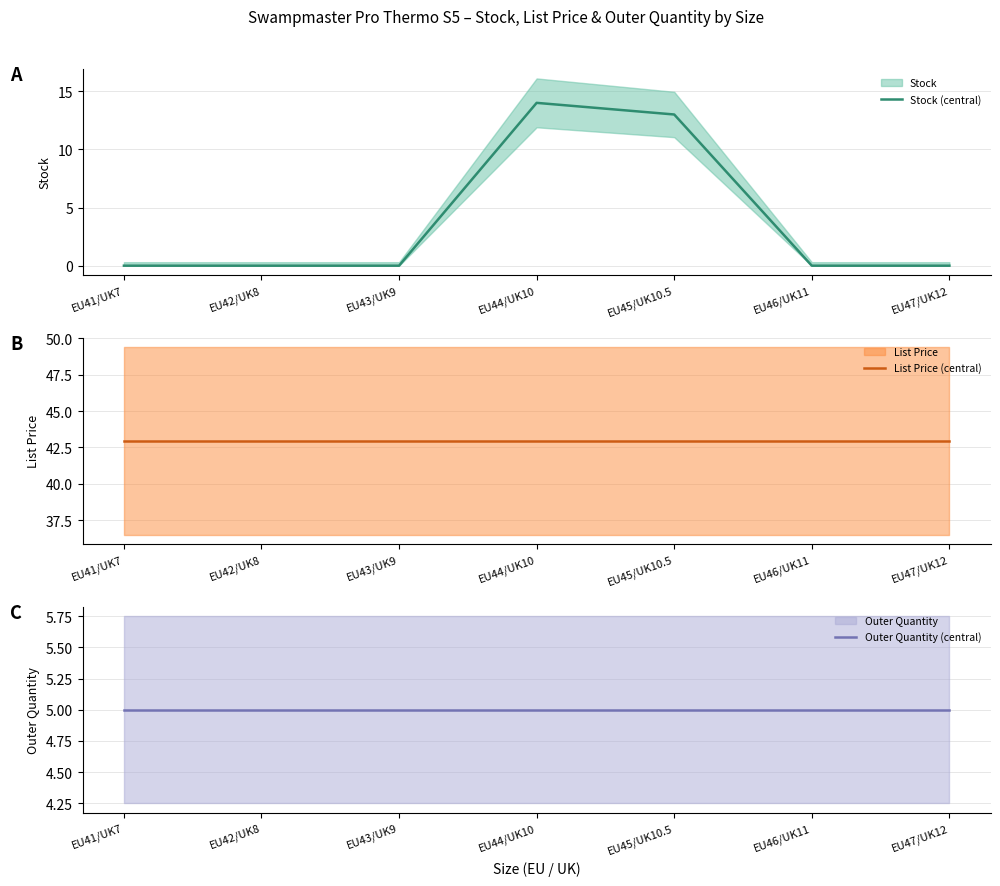

Is this an area chart (filled region under the line)?

No